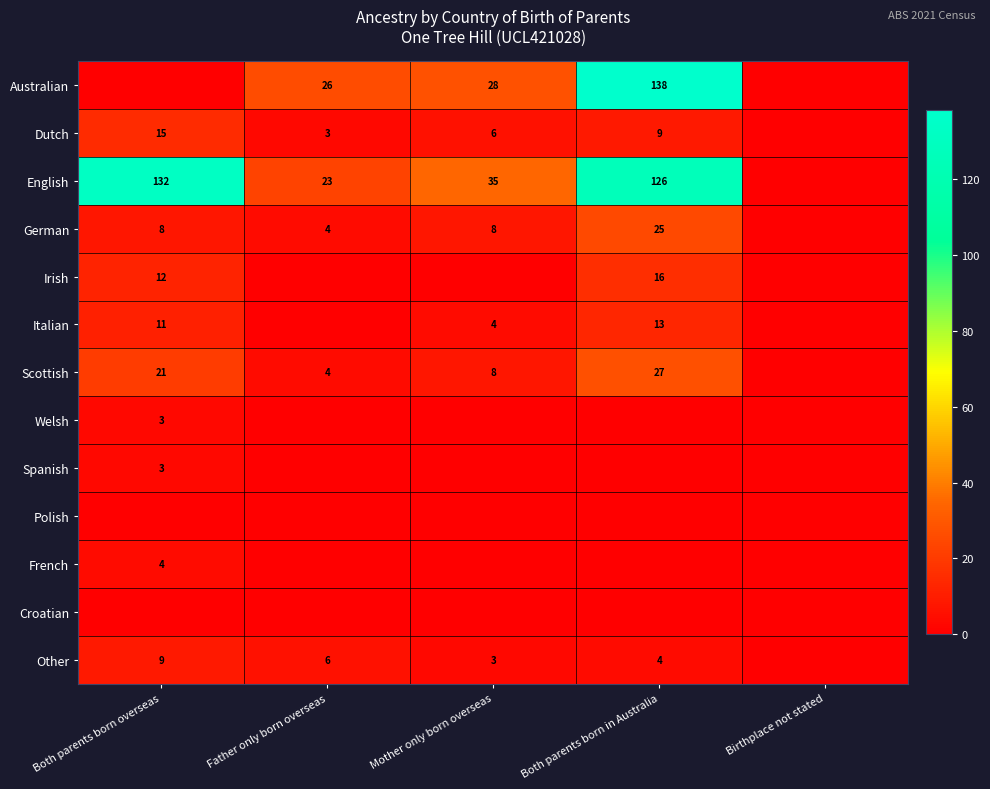

Is the value of Scottish at Both parents born in Australia greater than the value of Australian at Mother only born overseas?

No